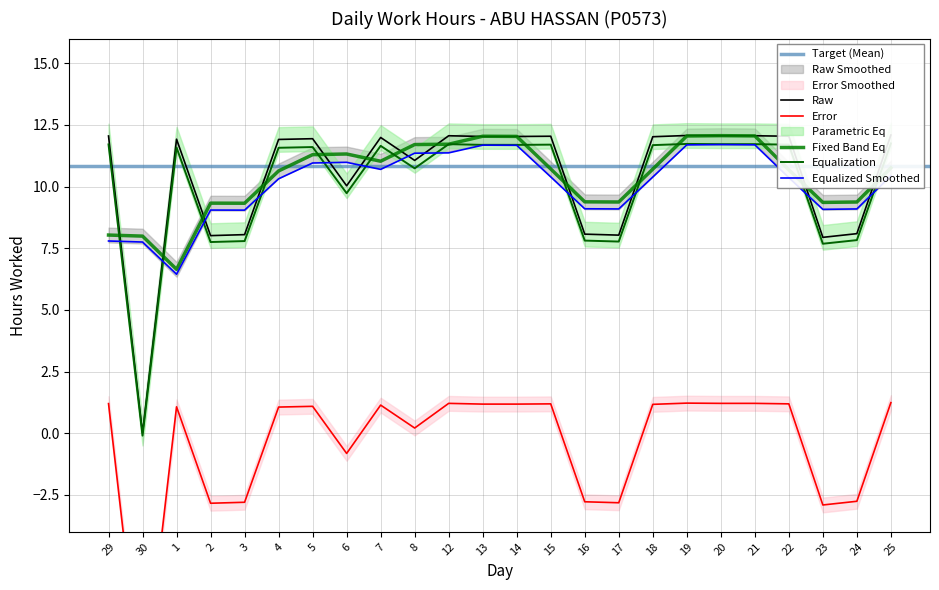

What is the label of the 9th point from the right?

17